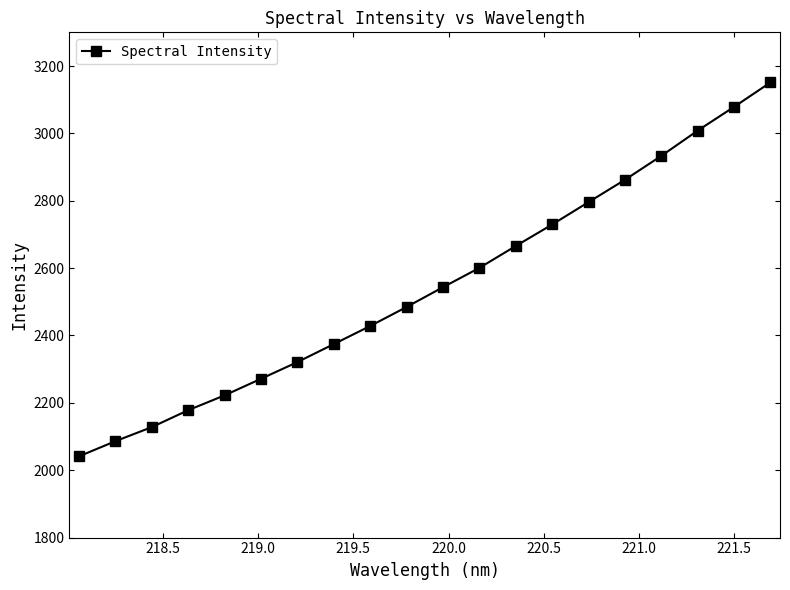

What is the value of the 6th point from the left?

2271.5